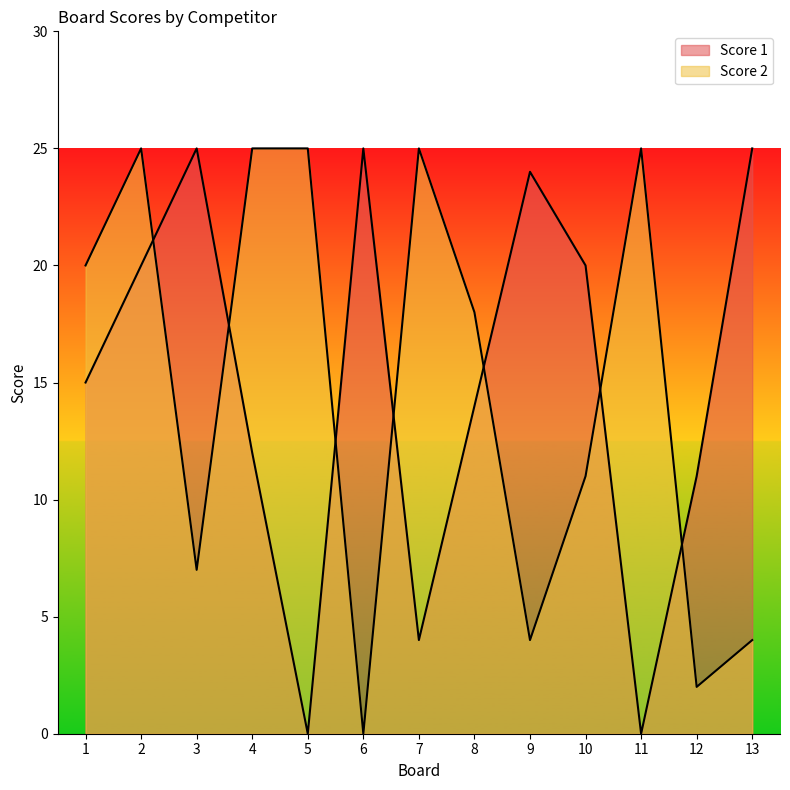

Count the number of data series in this chart.

2